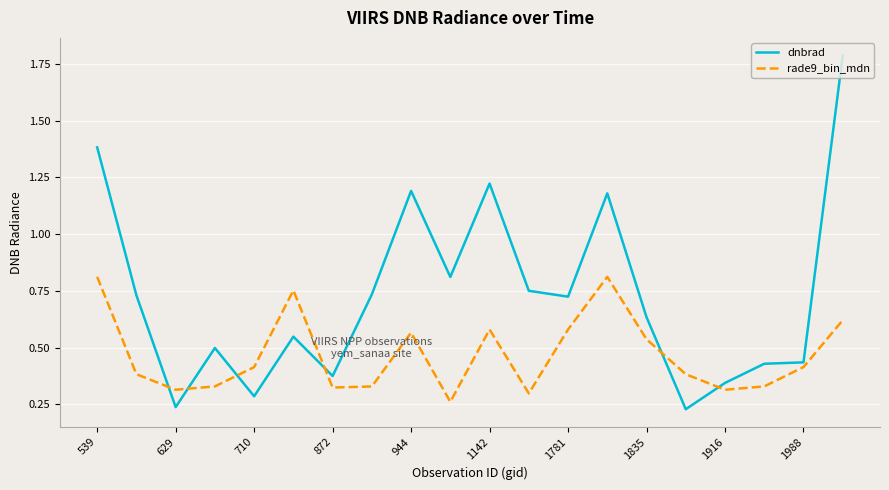

How many lines are shown in the chart?

2